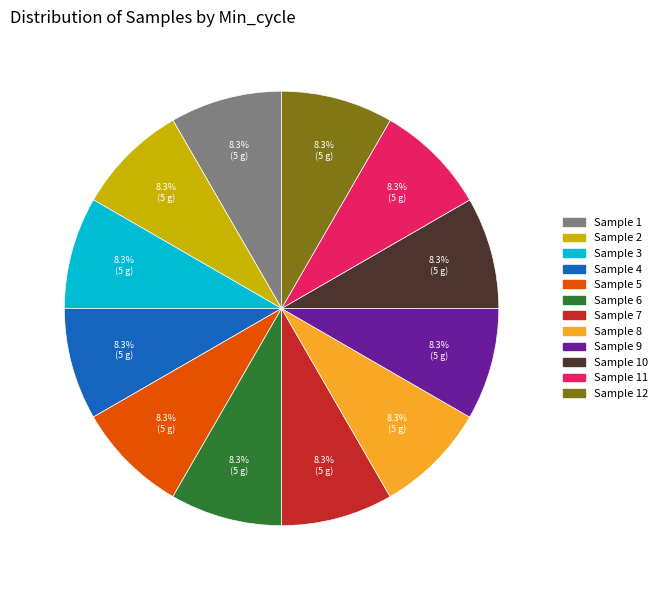

Is the sum of Sample 6 and Sample 5 greater than half?

No